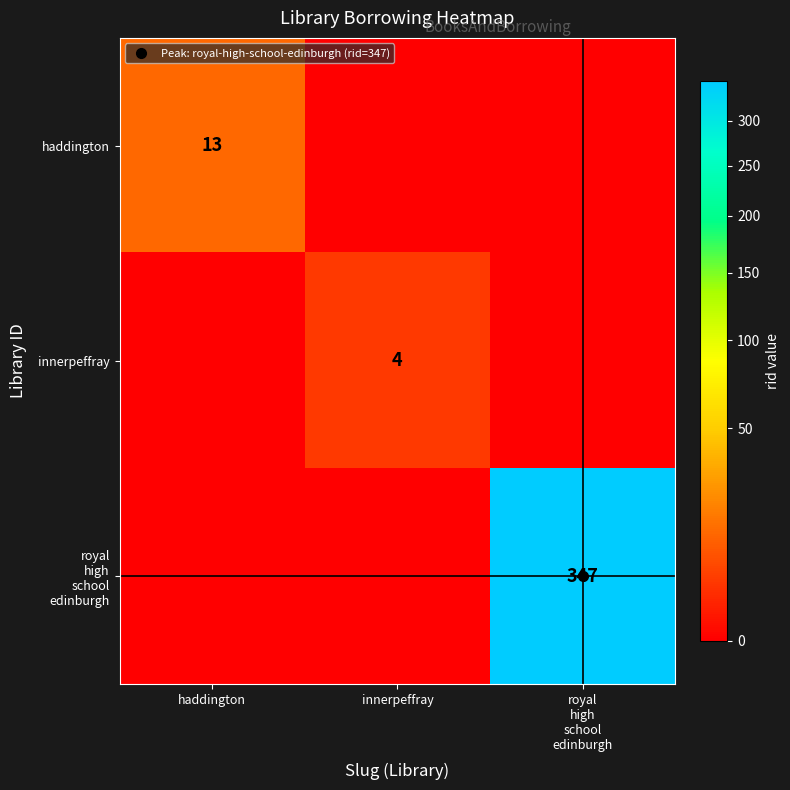

The haddington series shows 21 at haddington. True or false?

False